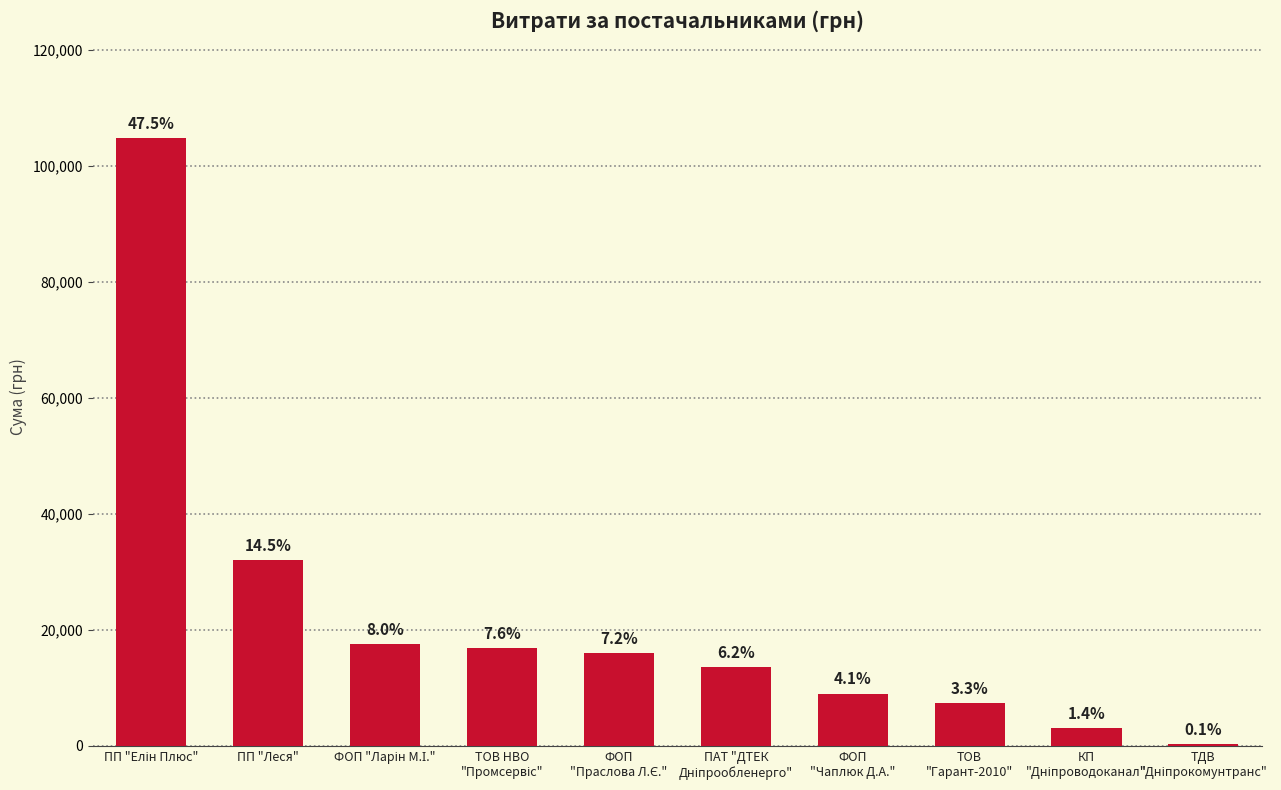

What is the maximum value shown in the chart?

104791.2